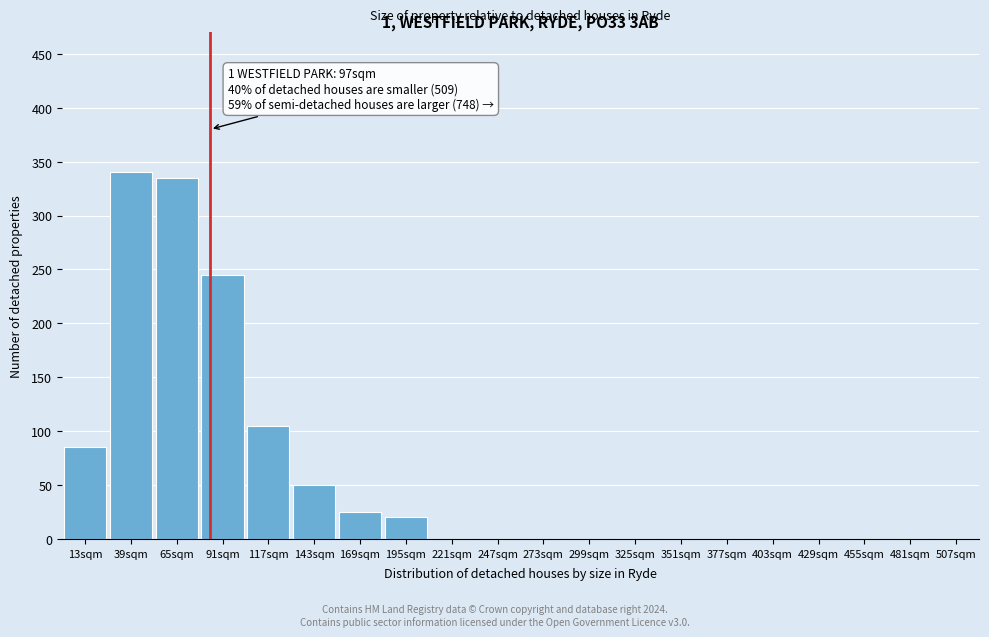

Reading left to right, what are all the values shown in this chart?

13sqm=85	39sqm=340	65sqm=335	91sqm=245	117sqm=105	143sqm=50	169sqm=25	195sqm=20	221sqm=0	247sqm=0	273sqm=0	299sqm=0	325sqm=0	351sqm=0	377sqm=0	403sqm=0	429sqm=0	455sqm=0	481sqm=0	507sqm=0